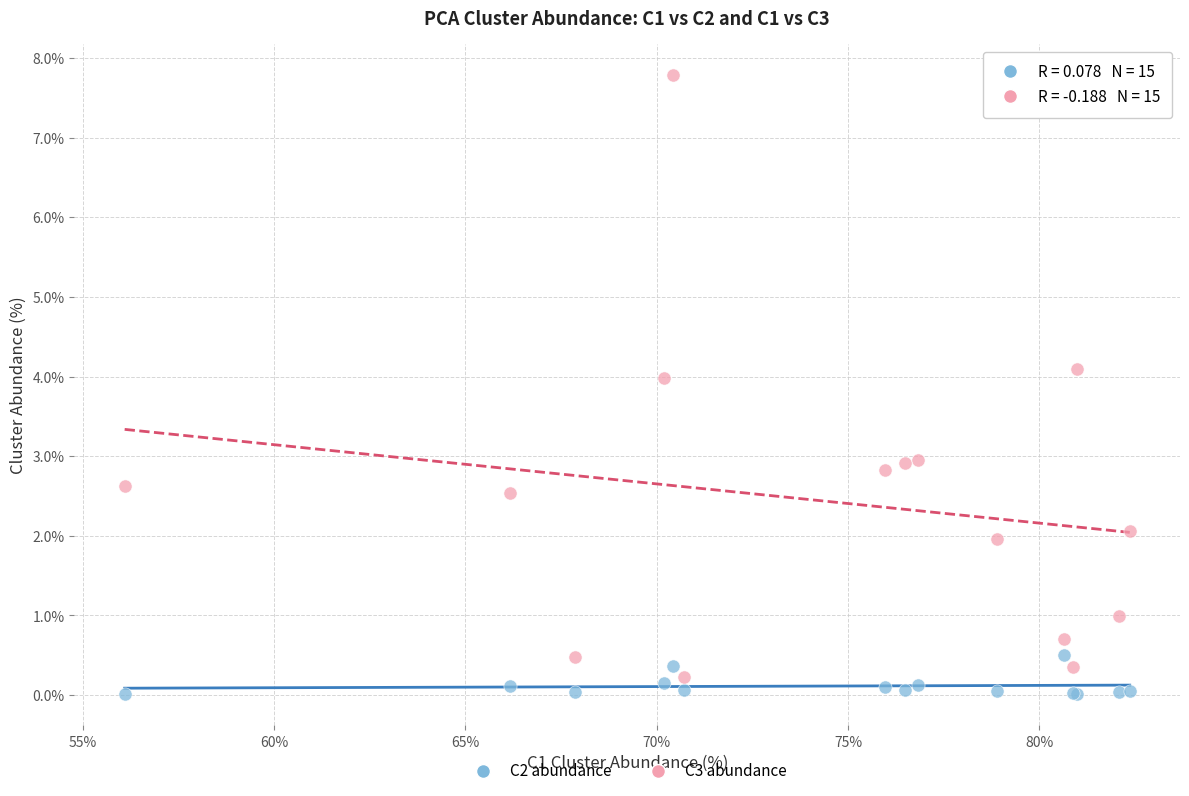

What is the X range (max minus min) for the scatter plot?

26.3